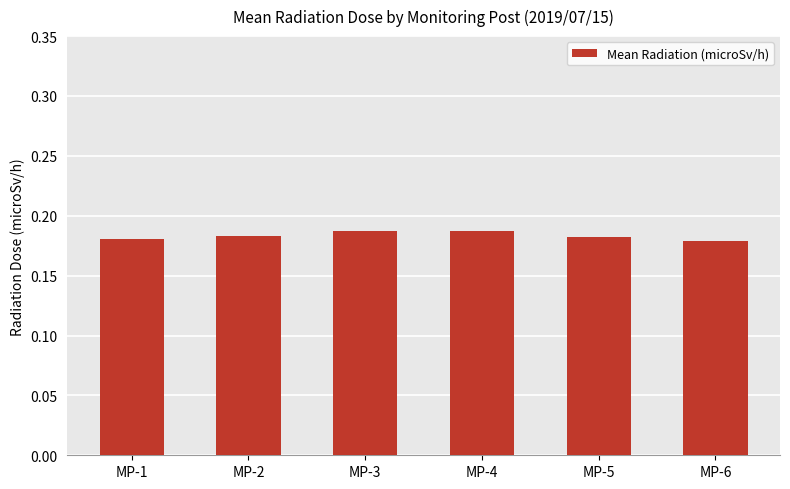

True or false: the data shows 0.1 at MP-2.

False